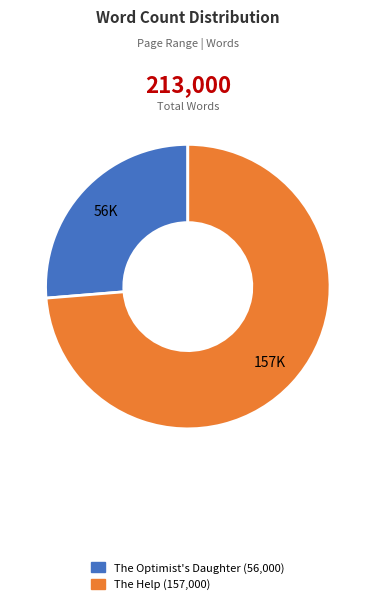

Rank the categories by value from highest to lowest.

The Help, The Optimist's Daughter